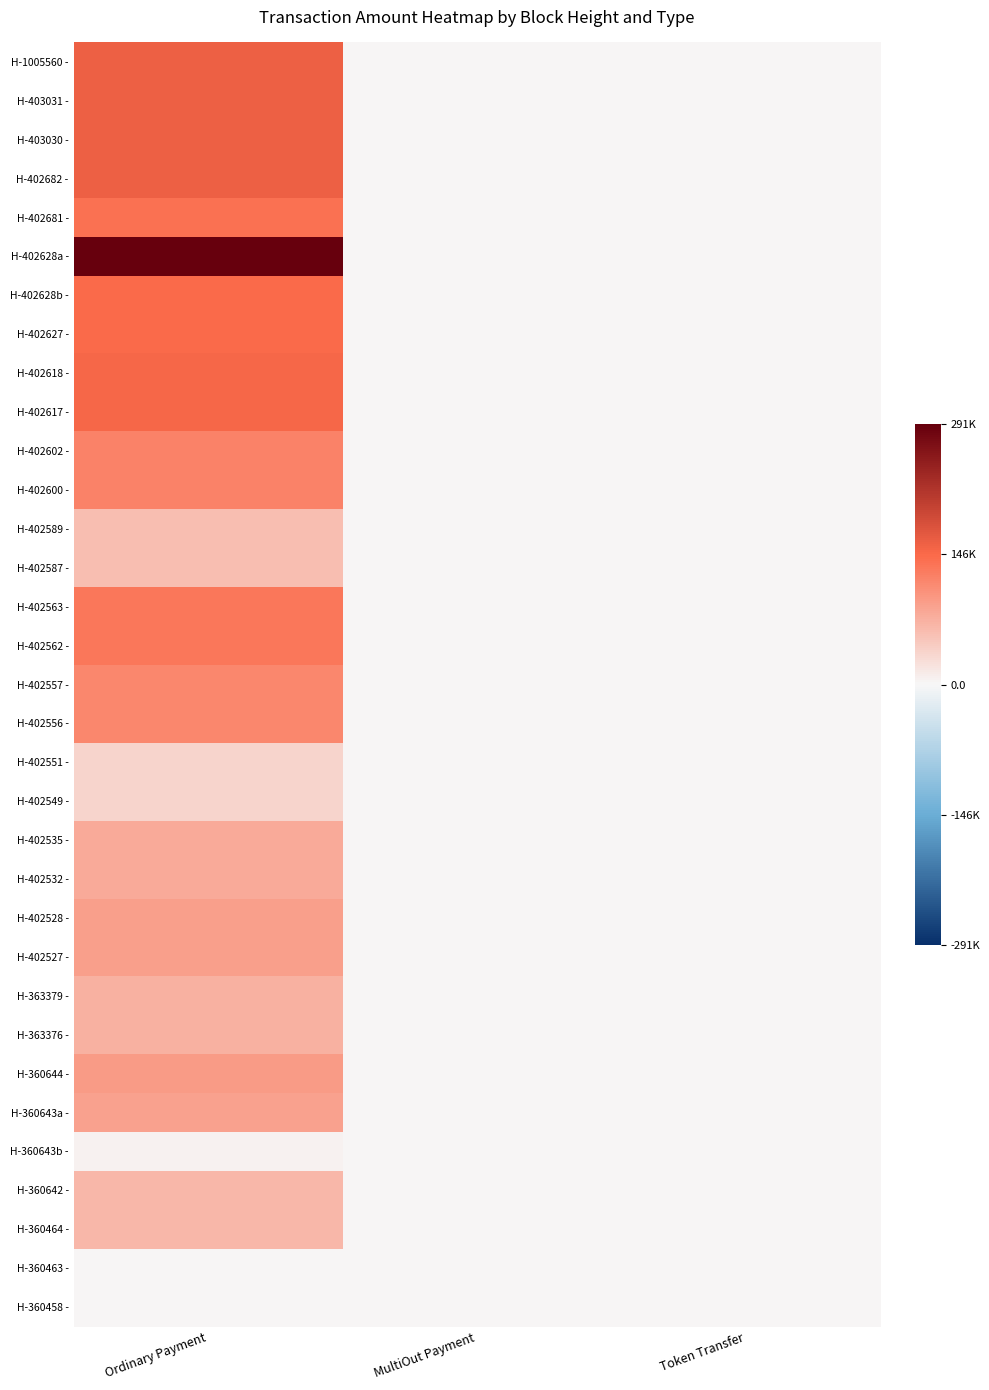

Reading right to left, what are all the values shown in this chart?

H-1005560 -: Token Transfer=0.0	MultiOut Payment=0.0	Ordinary Payment=157764.0
H-403031 -: Token Transfer=0.0	MultiOut Payment=0.0	Ordinary Payment=157780.0
H-403030 -: Token Transfer=0.0	MultiOut Payment=0.0	Ordinary Payment=157782.0
H-402682 -: Token Transfer=0.0	MultiOut Payment=0.0	Ordinary Payment=157798.0
H-402681 -: Token Transfer=0.0	MultiOut Payment=0.0	Ordinary Payment=138336.0
H-402628a -: Token Transfer=0.0	MultiOut Payment=0.0	Ordinary Payment=291026.0
H-402628b -: Token Transfer=0.0	MultiOut Payment=0.0	Ordinary Payment=145326.0
H-402627 -: Token Transfer=0.0	MultiOut Payment=0.0	Ordinary Payment=145341.0
H-402618 -: Token Transfer=0.0	MultiOut Payment=0.0	Ordinary Payment=149399.0
H-402617 -: Token Transfer=0.0	MultiOut Payment=0.0	Ordinary Payment=149414.0
H-402602 -: Token Transfer=0.0	MultiOut Payment=0.0	Ordinary Payment=119210.0
H-402600 -: Token Transfer=0.0	MultiOut Payment=0.0	Ordinary Payment=119222.0
H-402589 -: Token Transfer=0.0	MultiOut Payment=0.0	Ordinary Payment=57820.0
H-402587 -: Token Transfer=0.0	MultiOut Payment=0.0	Ordinary Payment=57826.0
H-402563 -: Token Transfer=0.0	MultiOut Payment=0.0	Ordinary Payment=130420.0
H-402562 -: Token Transfer=0.0	MultiOut Payment=0.0	Ordinary Payment=130433.0
H-402557 -: Token Transfer=0.0	MultiOut Payment=0.0	Ordinary Payment=115670.0
H-402556 -: Token Transfer=0.0	MultiOut Payment=0.0	Ordinary Payment=115682.0
H-402551 -: Token Transfer=0.0	MultiOut Payment=0.0	Ordinary Payment=36262.9
H-402549 -: Token Transfer=0.0	MultiOut Payment=0.0	Ordinary Payment=36266.3
H-402535 -: Token Transfer=0.0	MultiOut Payment=0.0	Ordinary Payment=78721.0
H-402532 -: Token Transfer=0.0	MultiOut Payment=0.0	Ordinary Payment=78729.7
H-402528 -: Token Transfer=0.0	MultiOut Payment=0.0	Ordinary Payment=90374.8
H-402527 -: Token Transfer=0.0	MultiOut Payment=0.0	Ordinary Payment=90383.8
H-363379 -: Token Transfer=0.0	MultiOut Payment=0.0	Ordinary Payment=70849.4
H-363376 -: Token Transfer=0.0	MultiOut Payment=0.0	Ordinary Payment=70856.4
H-360644 -: Token Transfer=0.0	MultiOut Payment=0.0	Ordinary Payment=93219.5
H-360643a -: Token Transfer=0.0	MultiOut Payment=0.0	Ordinary Payment=86660.4
H-360643b -: Token Transfer=0.0	MultiOut Payment=0.0	Ordinary Payment=6568.1
H-360642 -: Token Transfer=0.0	MultiOut Payment=0.0	Ordinary Payment=65667.5
H-360464 -: Token Transfer=0.0	MultiOut Payment=0.0	Ordinary Payment=65674.5
H-360463 -: Token Transfer=0.0	MultiOut Payment=0.0	Ordinary Payment=1.0
H-360458 -: Token Transfer=0.0	MultiOut Payment=0.0	Ordinary Payment=2.0